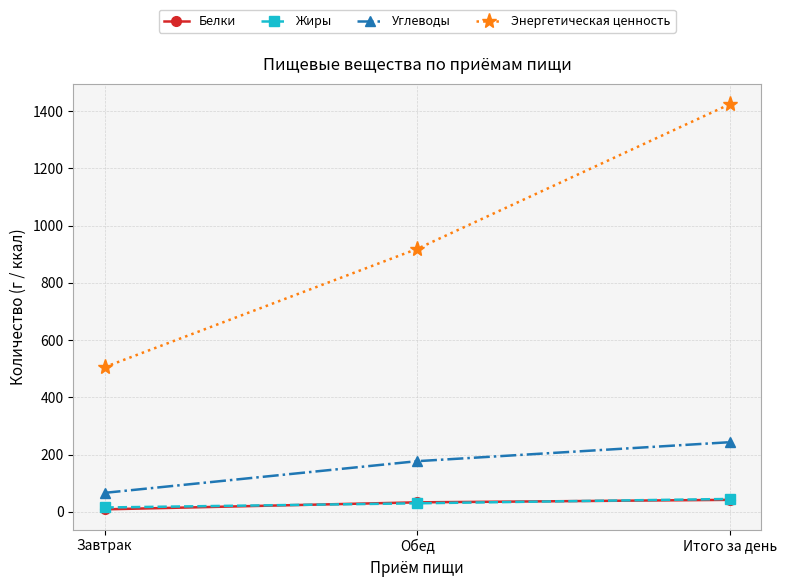

What is the difference between the maximum and minimum values in the Белки series?

33.2